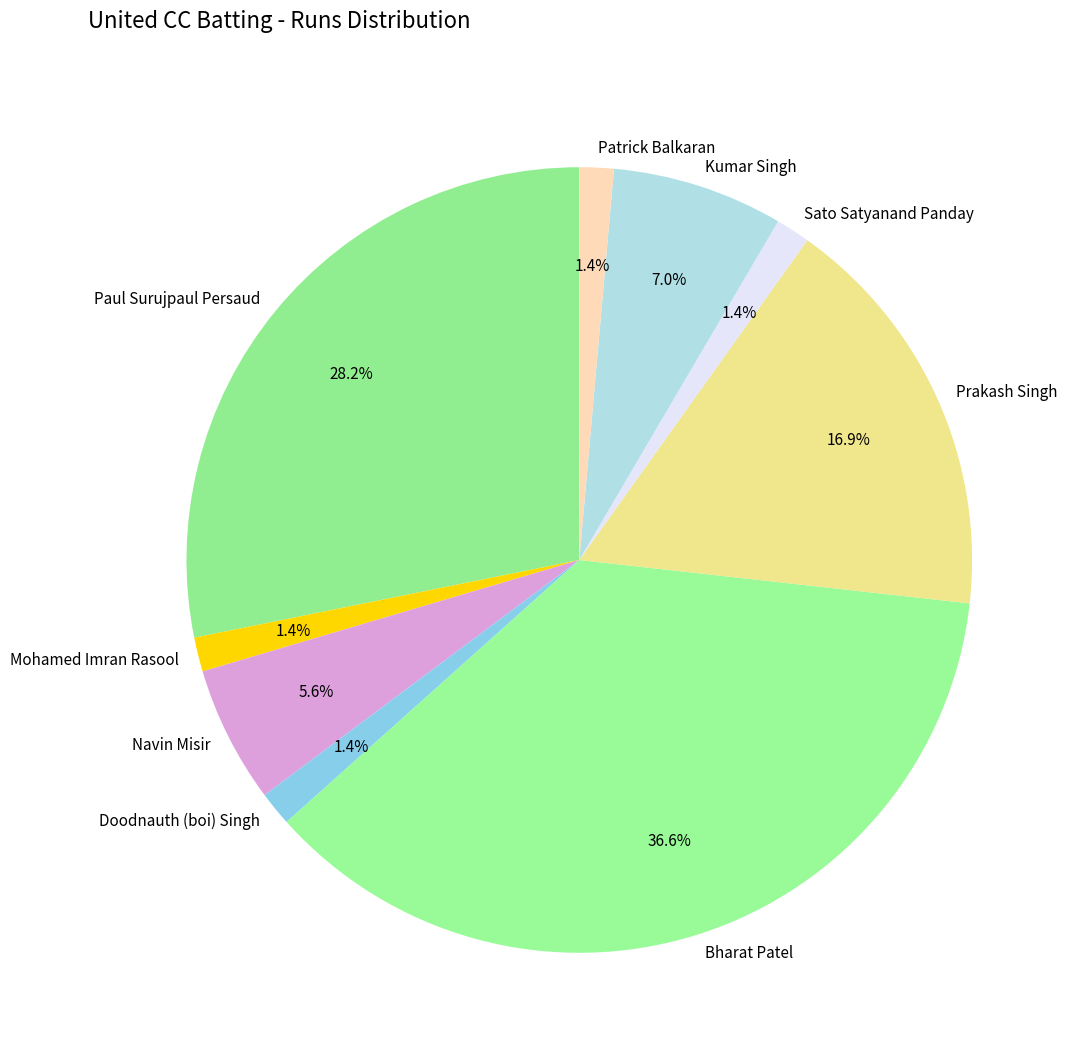

To the nearest percent, what portion does Mohamed Imran Rasool represent?

1%